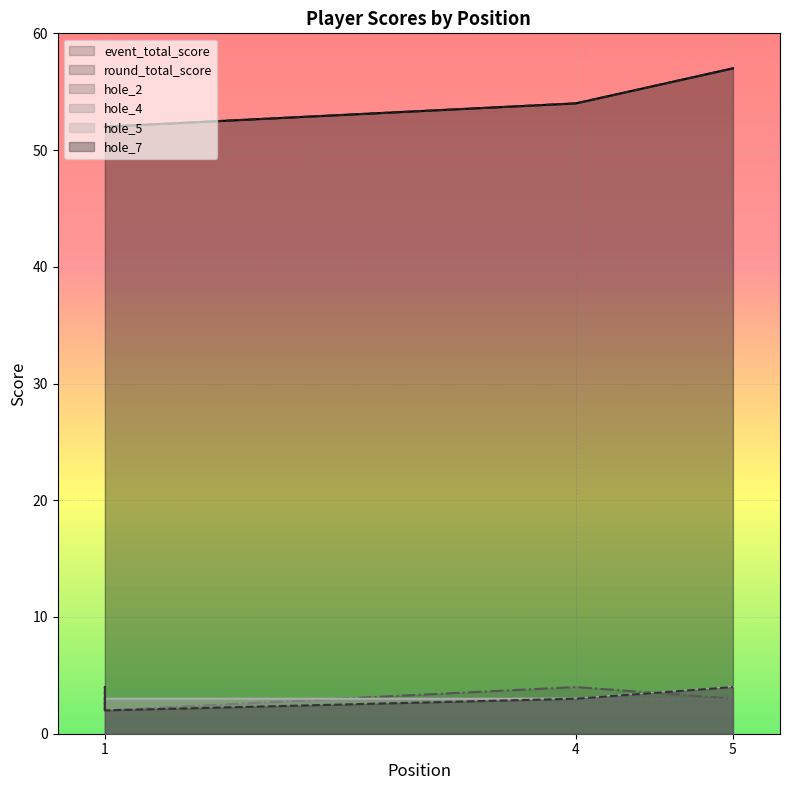

True or false: hole_4 and event_total_score cross at least once.

False